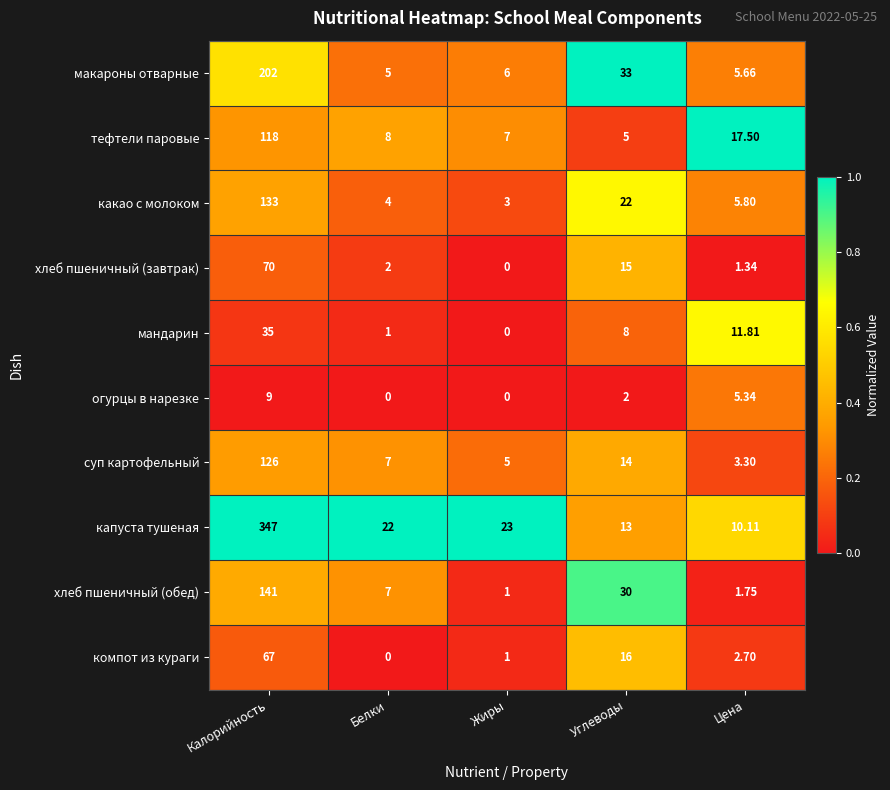

Which series has the largest total across all categories?

капуста тушеная